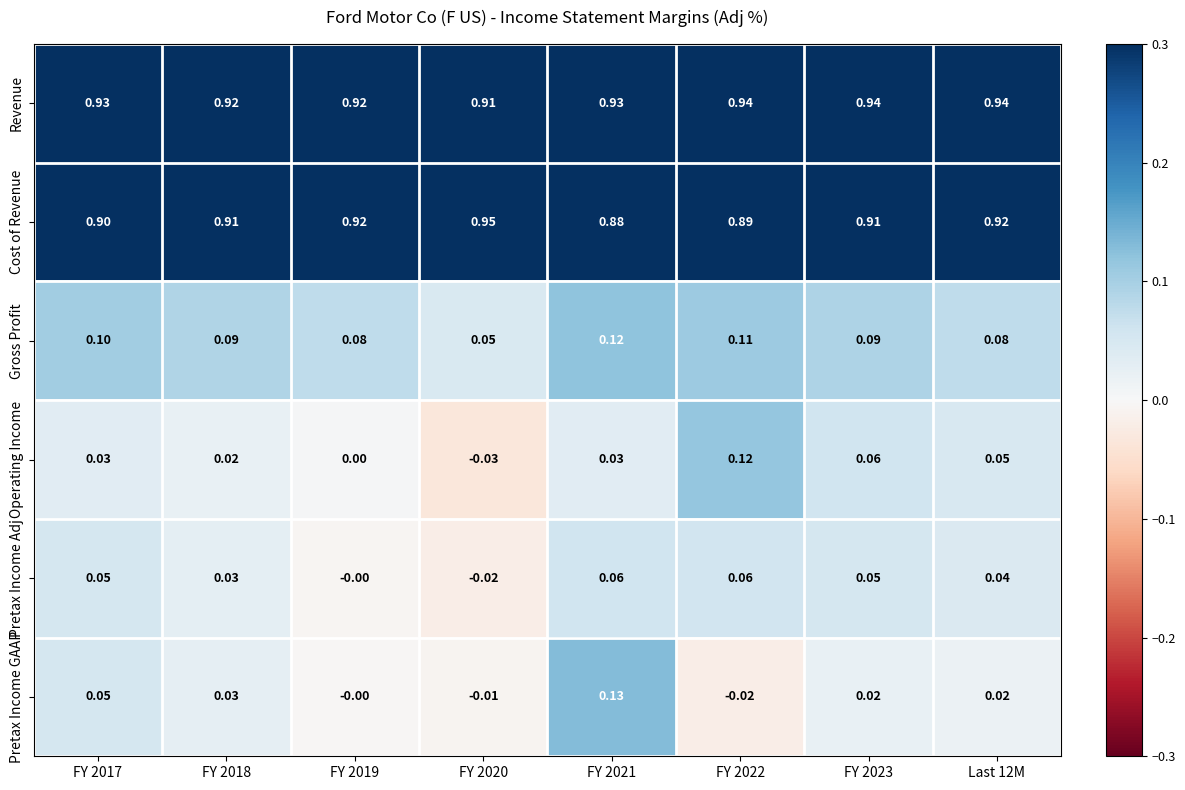

At which category is the sum across all series the highest?

FY 2021